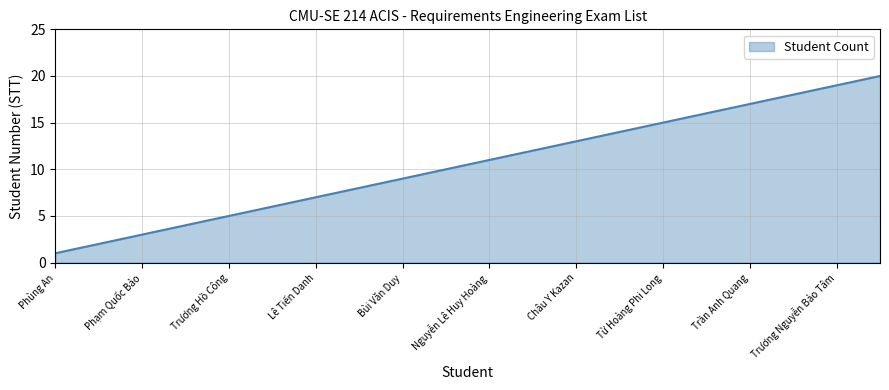

True or false: the data has more than 1 interior local peaks.

False